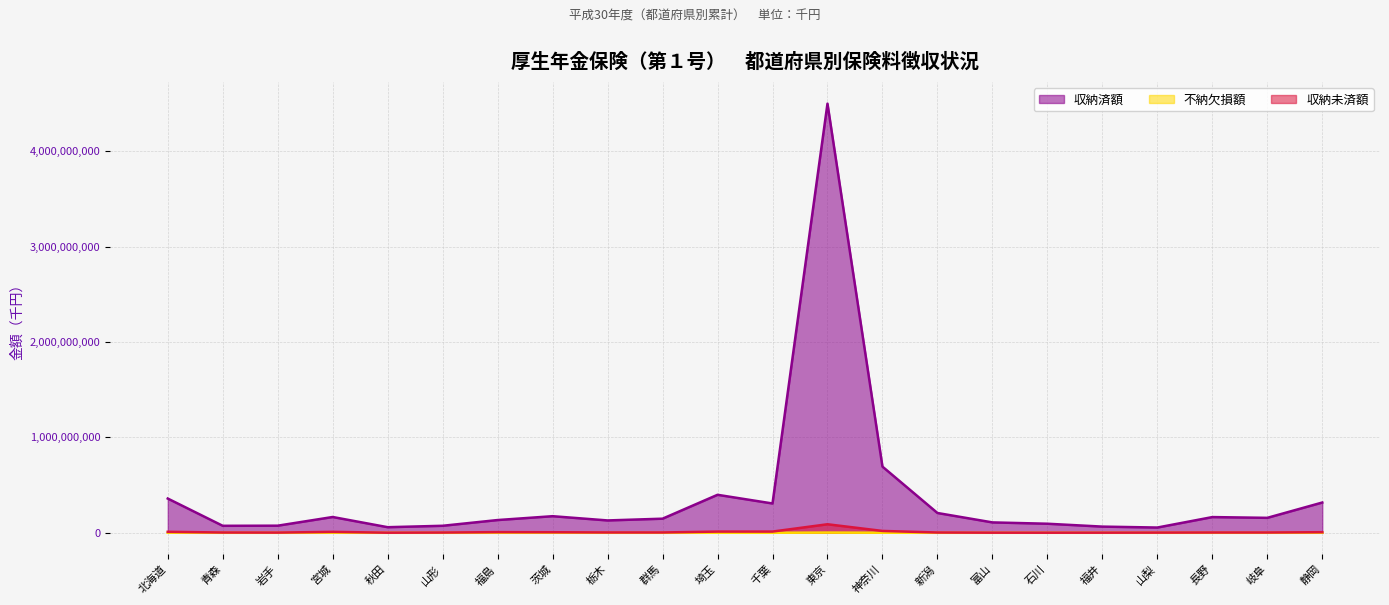

What is the label of the 11th point from the left?

埼玉